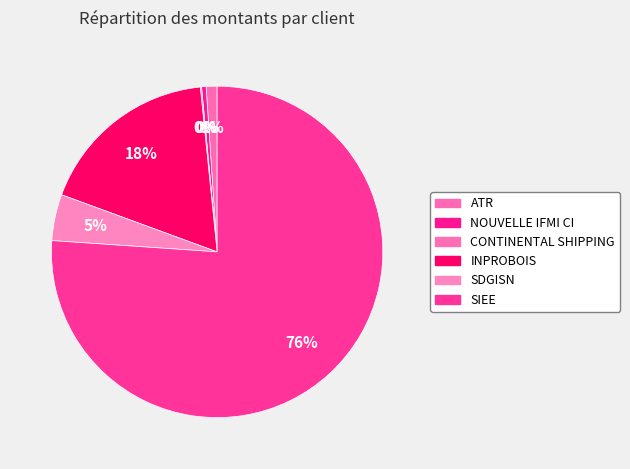

The SDGISN slice represents 5% of the pie. True or false?

True